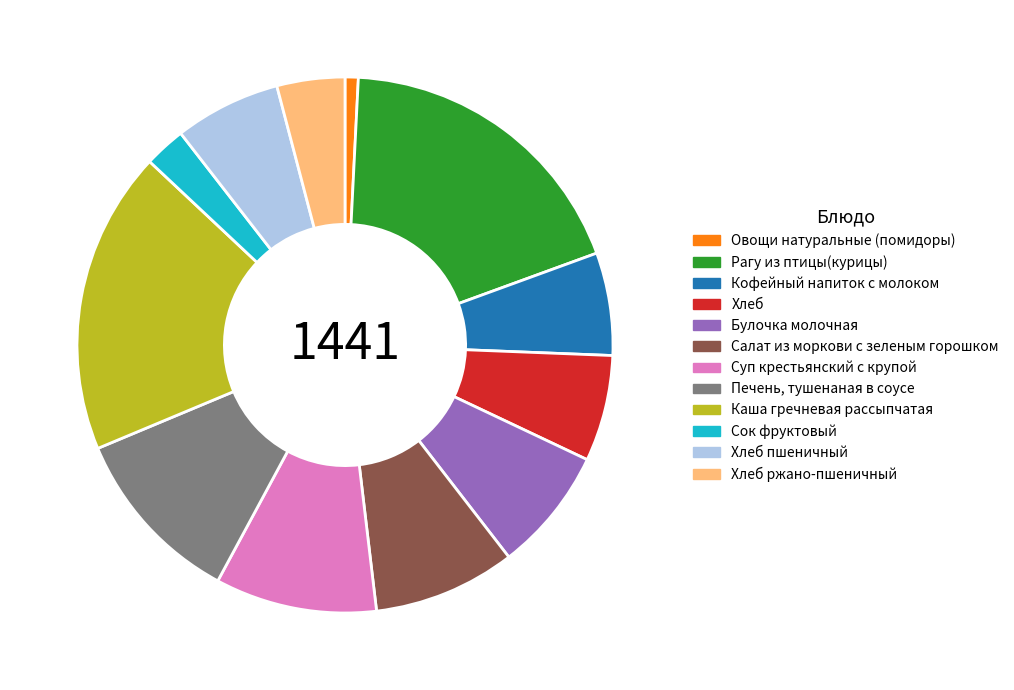

Combined, do Сок фруктовый and Хлеб пшеничный account for over 50%?

No